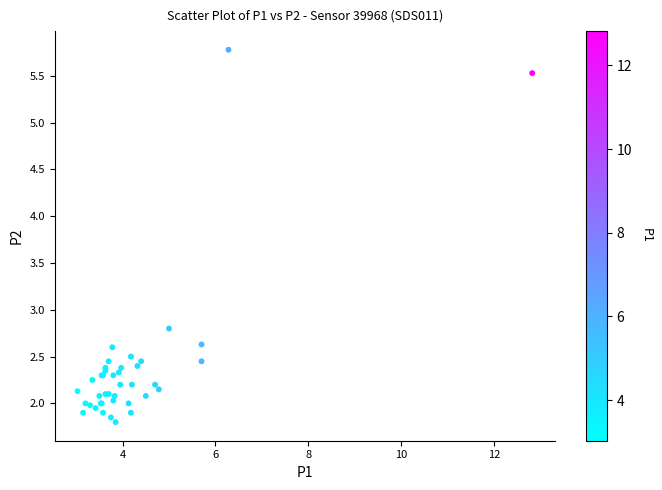

What Y value in the scatter plot is closest to 3?

2.8